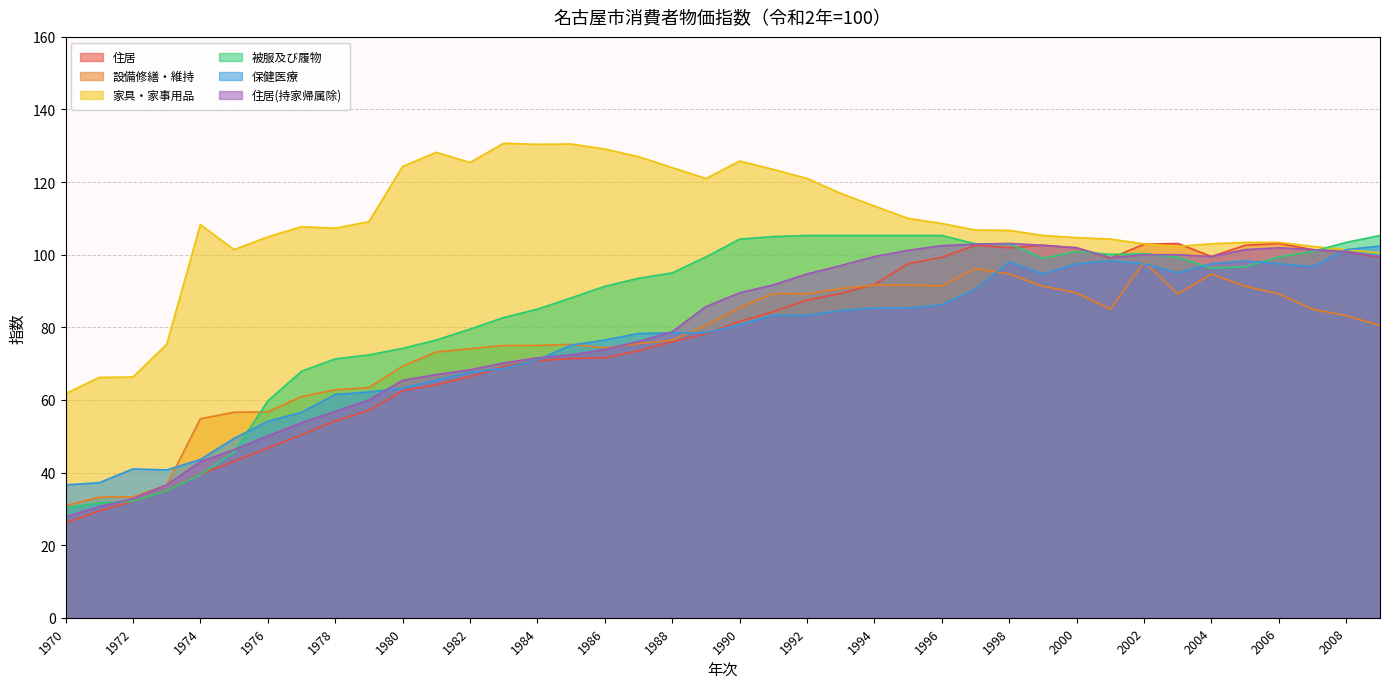

How many interior local peaks does the 設備修繕・維持 series have?

5